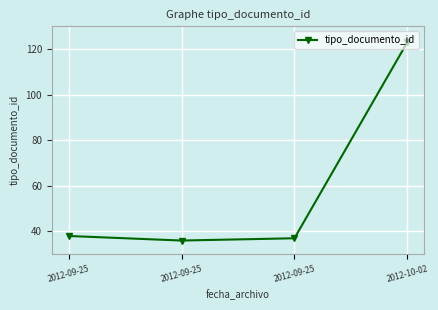

The value at 2012-09-25 is 64. True or false?

False